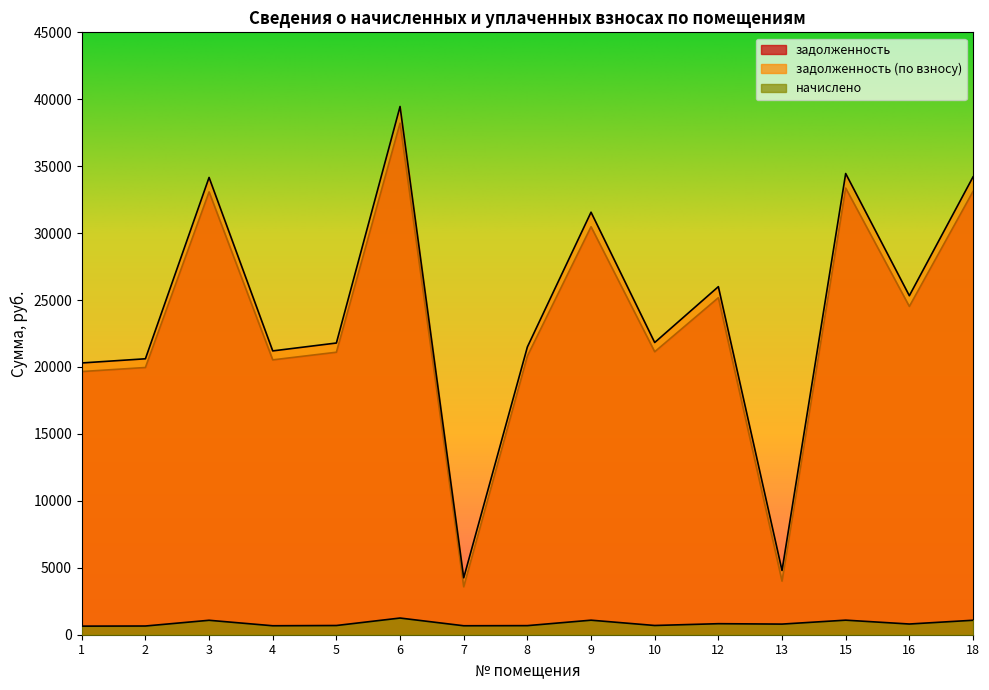

True or false: задолженность has more than 0 interior local peaks.

True